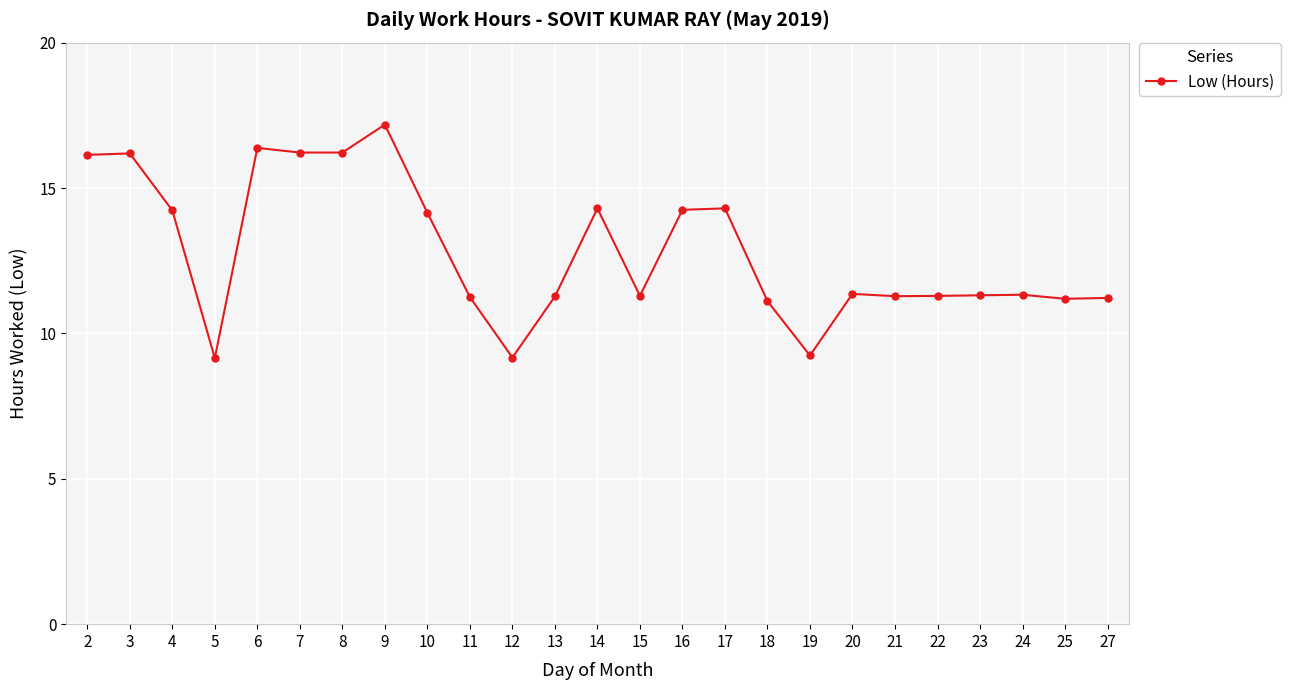

What is the difference between the values at 14 and 18?

3.2